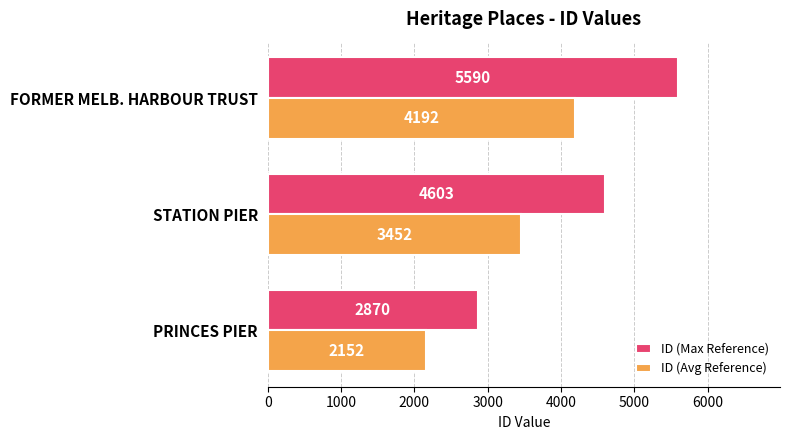

At which label is ID (Max Reference) closest to 4230?

STATION PIER